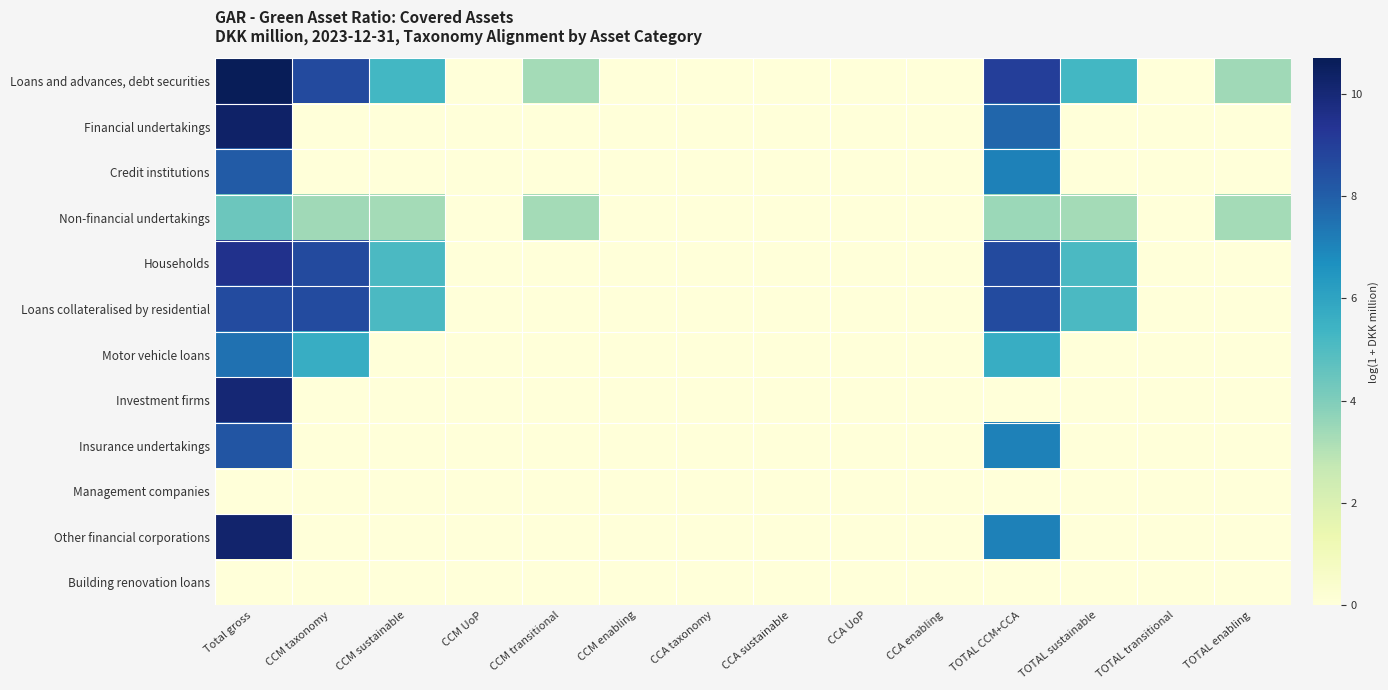

Between TOTAL enabling and CCM sustainable, which is larger?

CCM sustainable